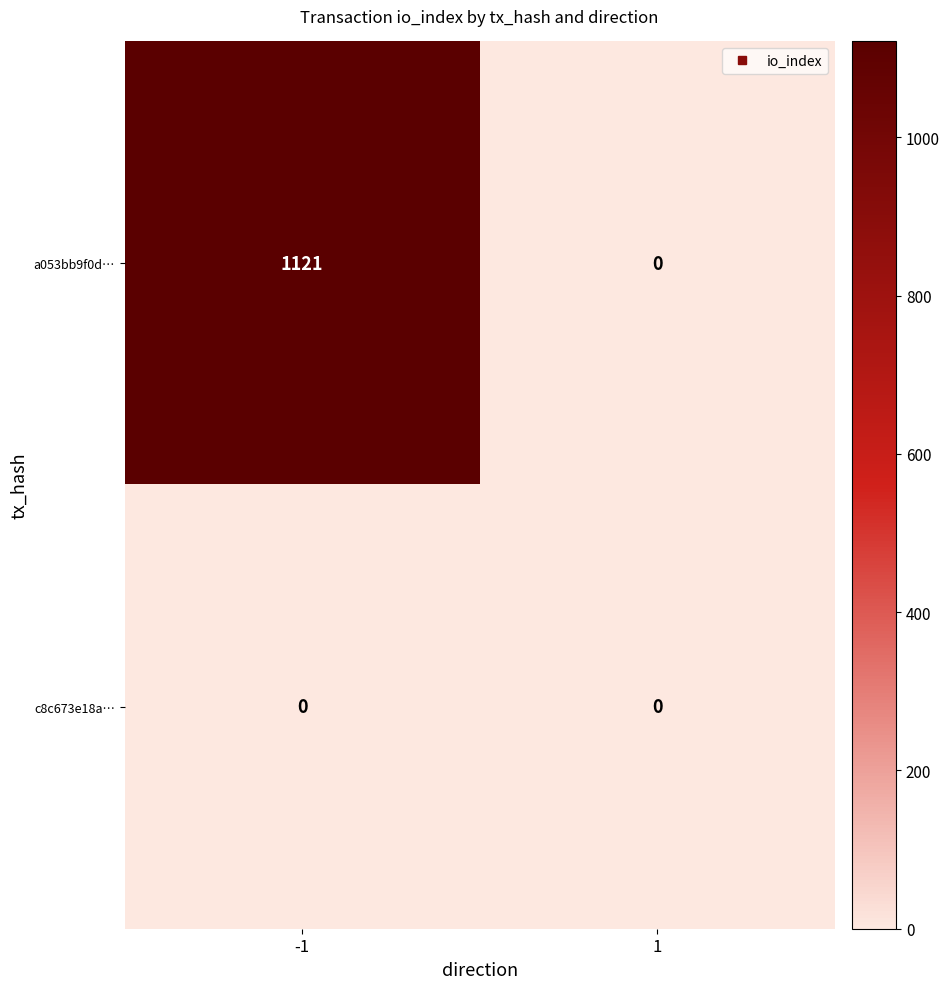

Is it true that a053bb9f0d… equals -517 at 1?

False